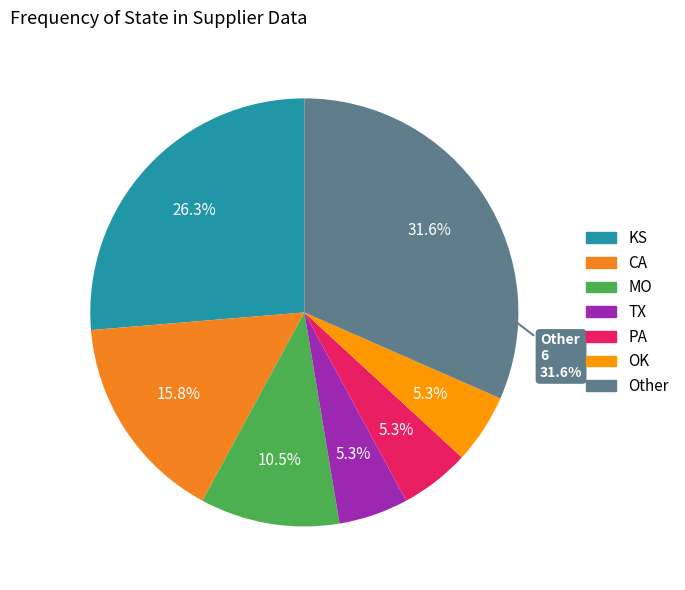

Do CA and PA together represent more than half of the pie?

No